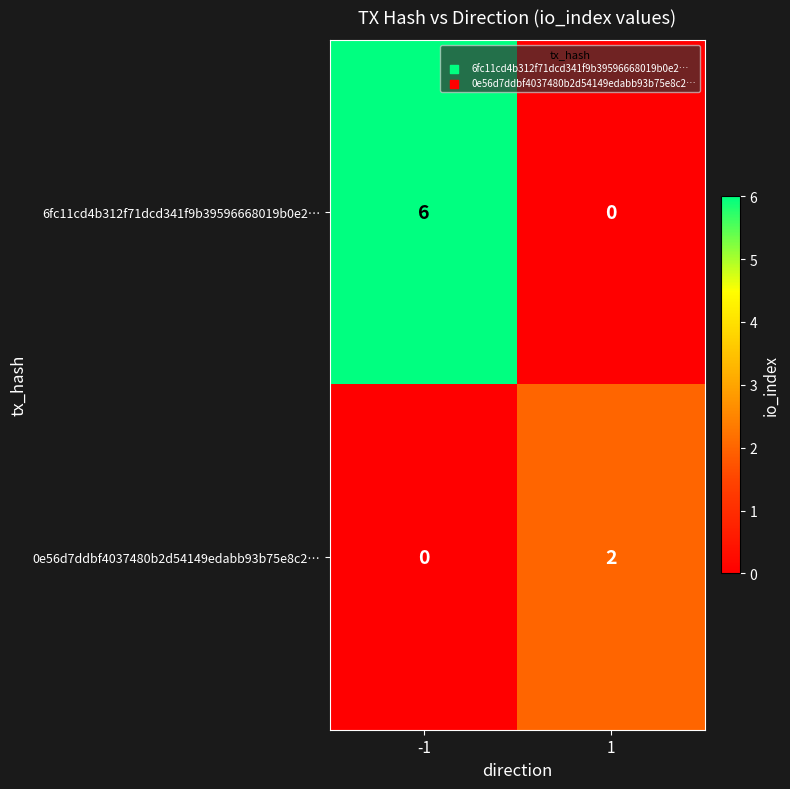

Between -1 and 1, which series saw the biggest shift?

6fc11cd4b312f71dcd341f9b39596668019b0e2…